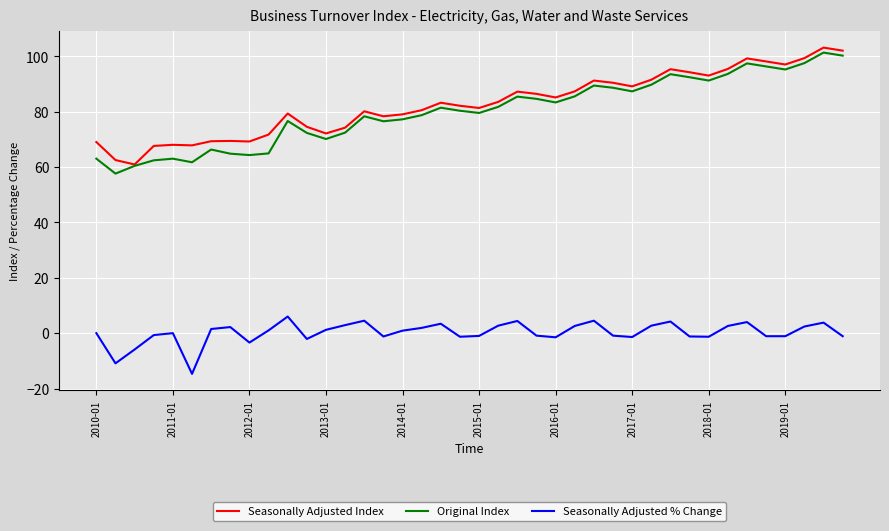

What is the minimum value shown in the chart?

-14.7